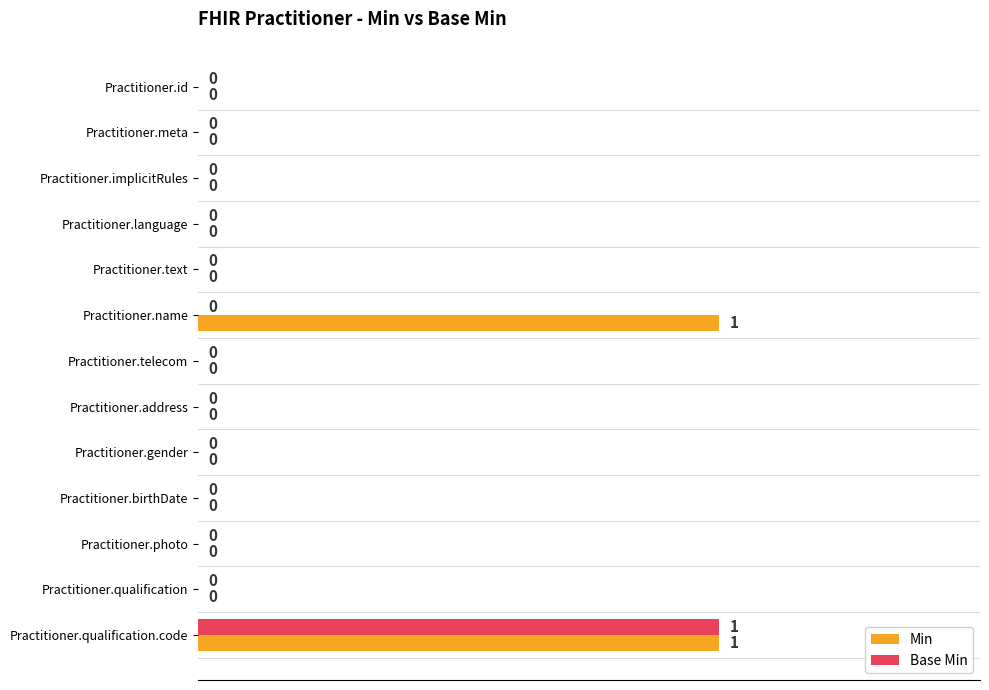

How many Min values are between 0 and 1?

13